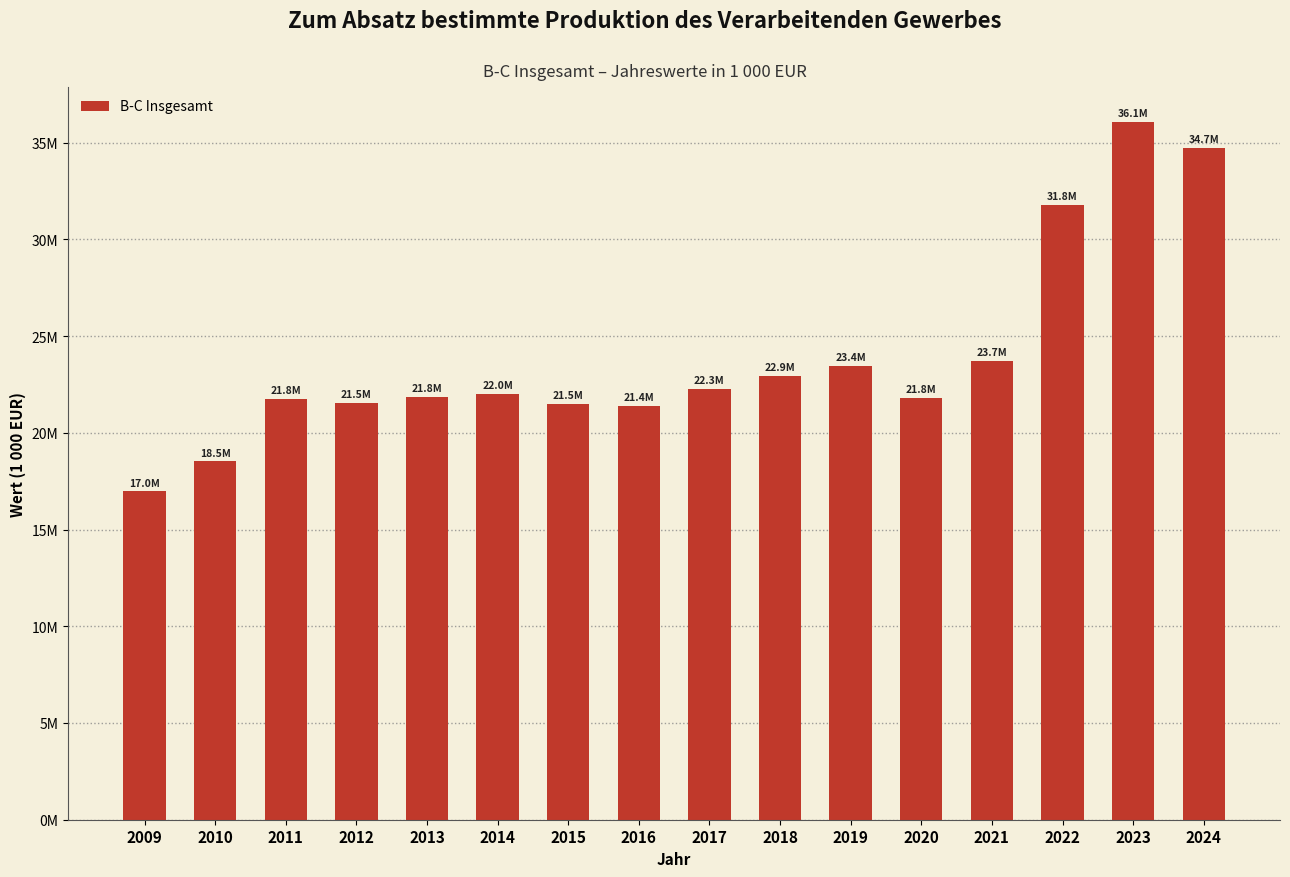

List the labels in order of value, smallest first.

2009, 2010, 2016, 2015, 2012, 2011, 2020, 2013, 2014, 2017, 2018, 2019, 2021, 2022, 2024, 2023